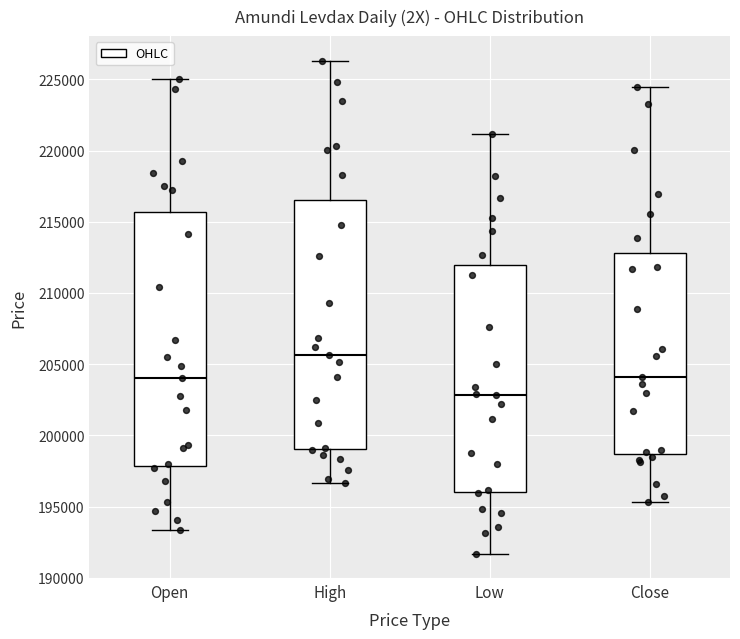

Reading left to right, read every box against the y-axis: the position of its median line, the range the box covers, and the ends of its whiskers. The values are not printed on the chart, so give them approximately, as read against the axis.

Open: median 204000, box 198000 to 215500, whiskers 193500 to 225000
High: median 205500, box 199000 to 216500, whiskers 196500 to 226500
Low: median 203000, box 196000 to 212000, whiskers 191500 to 221000
Close: median 204000, box 198500 to 213000, whiskers 195500 to 224500